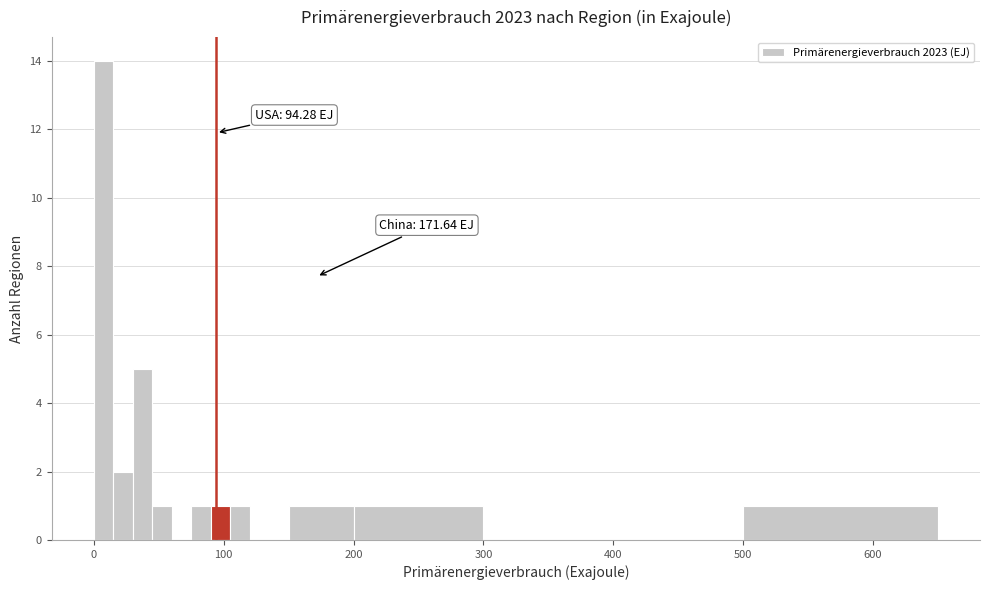

Around what value on the x-axis is the tallest bar? Give the approximate position of its centre, as read against the axis.

10